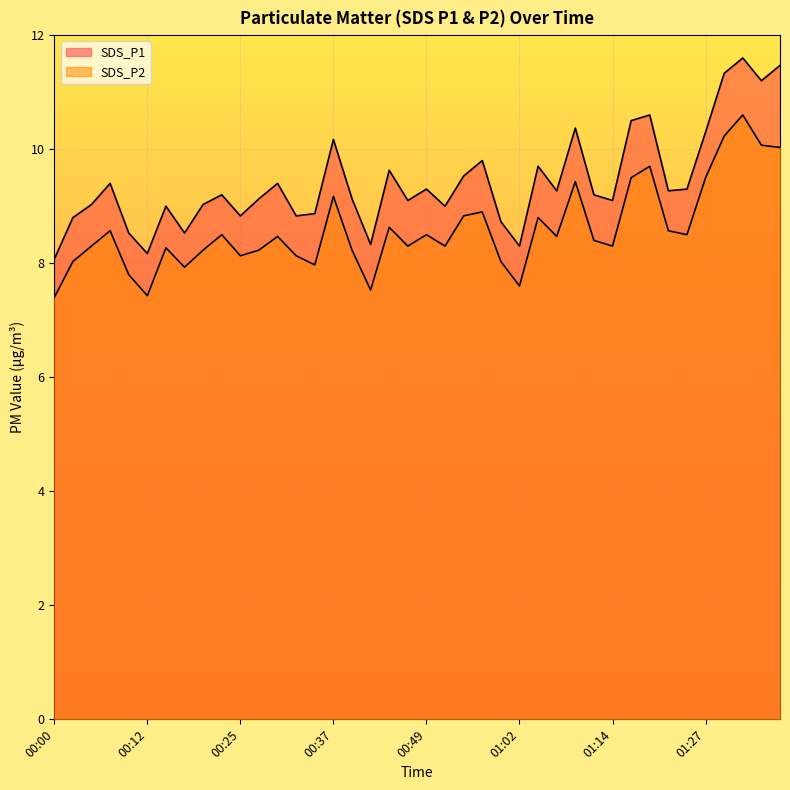

What is the sum of all SDS_P2 values?

343.5